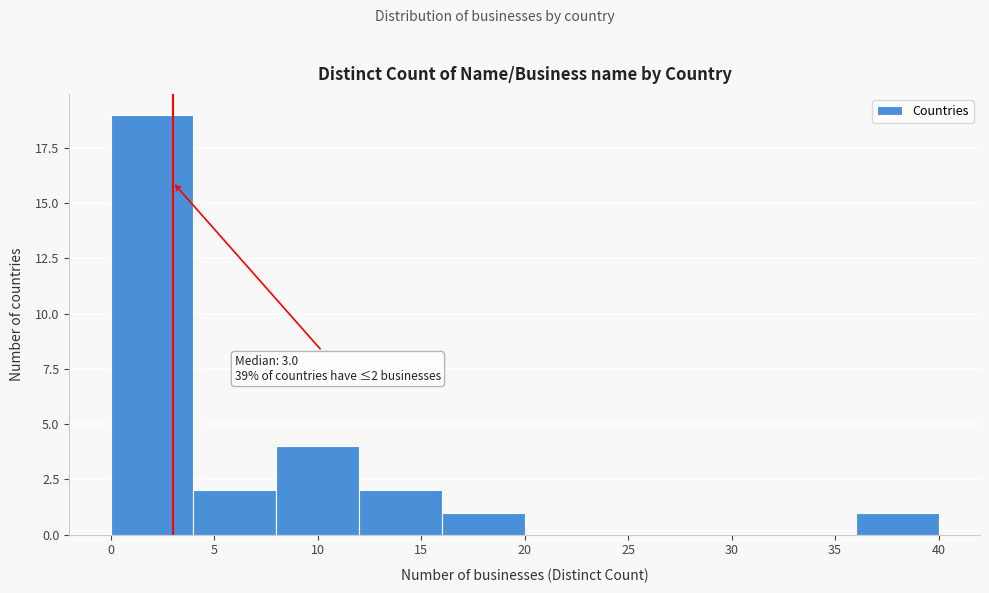

Which range on the x-axis has the tallest bar?

0 to 4